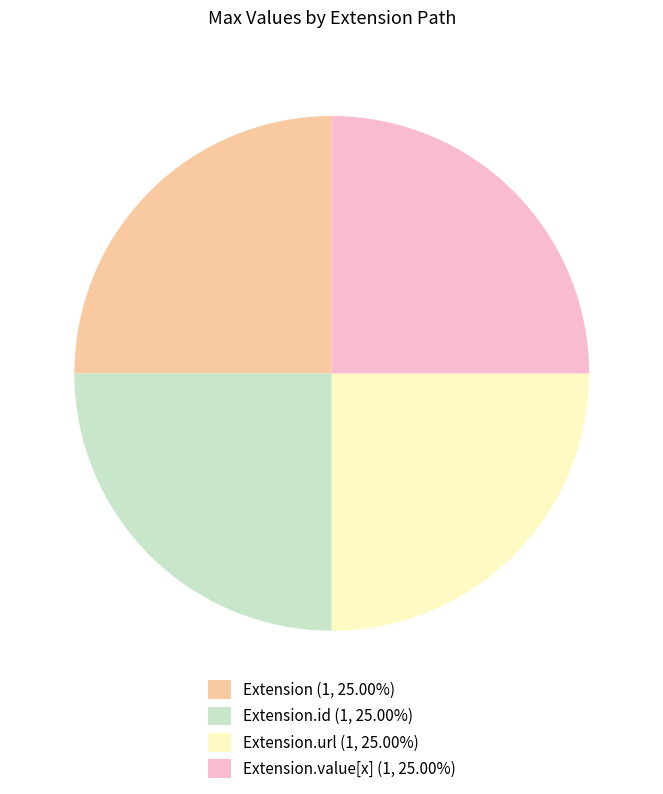

What is the ratio of the value at Extension.url (1, 25.00%) to the value at Extension.id (1, 25.00%)?

1.0